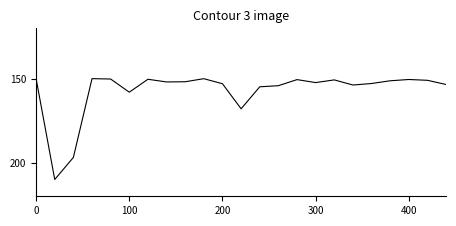

How many lines are shown in the chart?

1